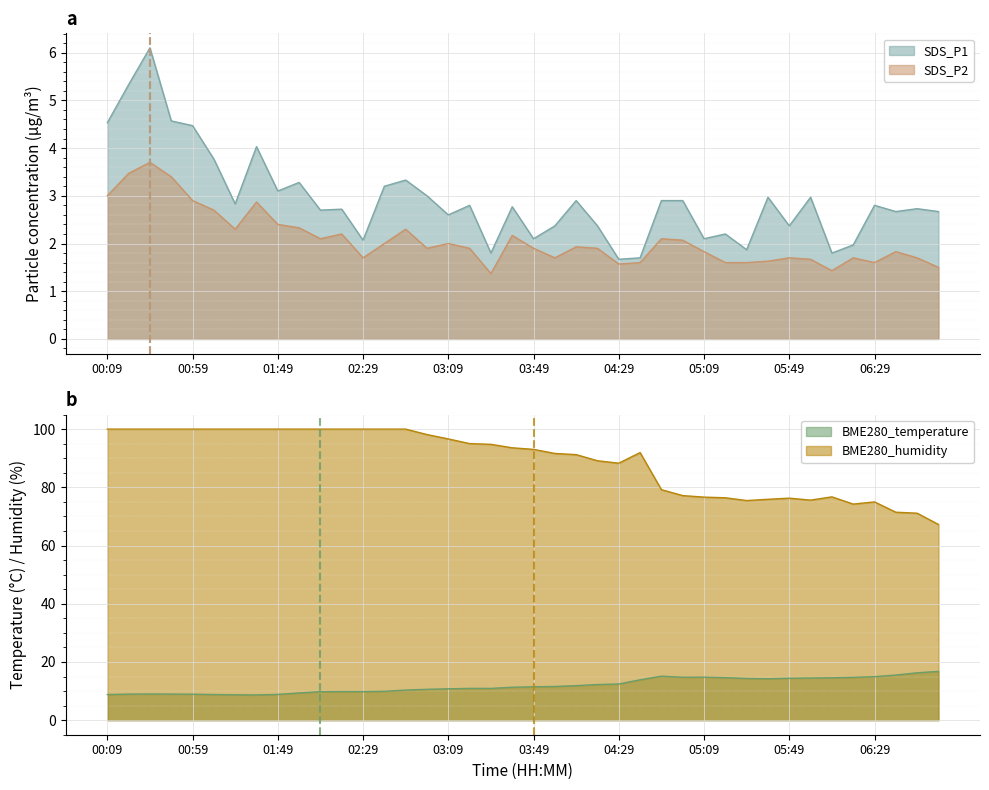

What are all the series names shown in the legend?

SDS_P1, SDS_P2, BME280_temperature, BME280_humidity